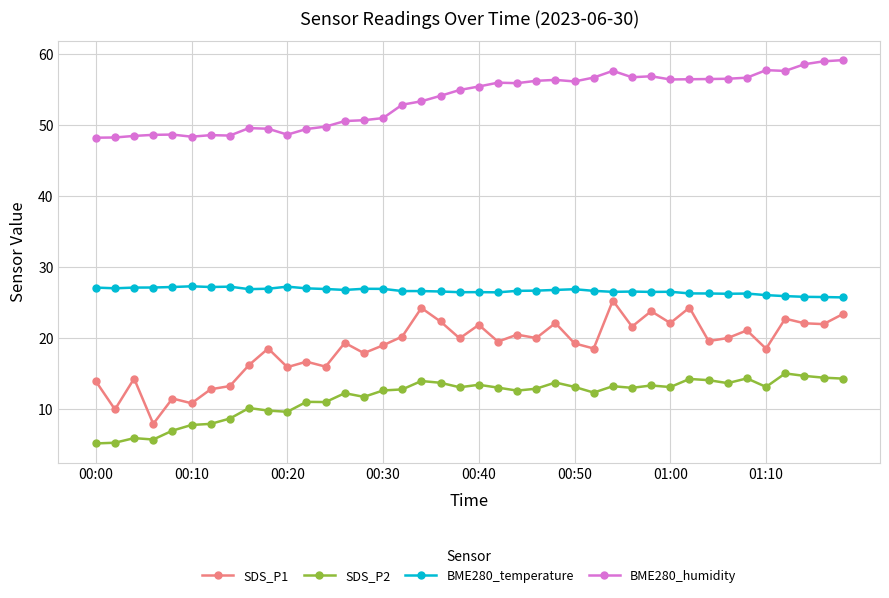

Which series has the widest spread of values?

SDS_P1